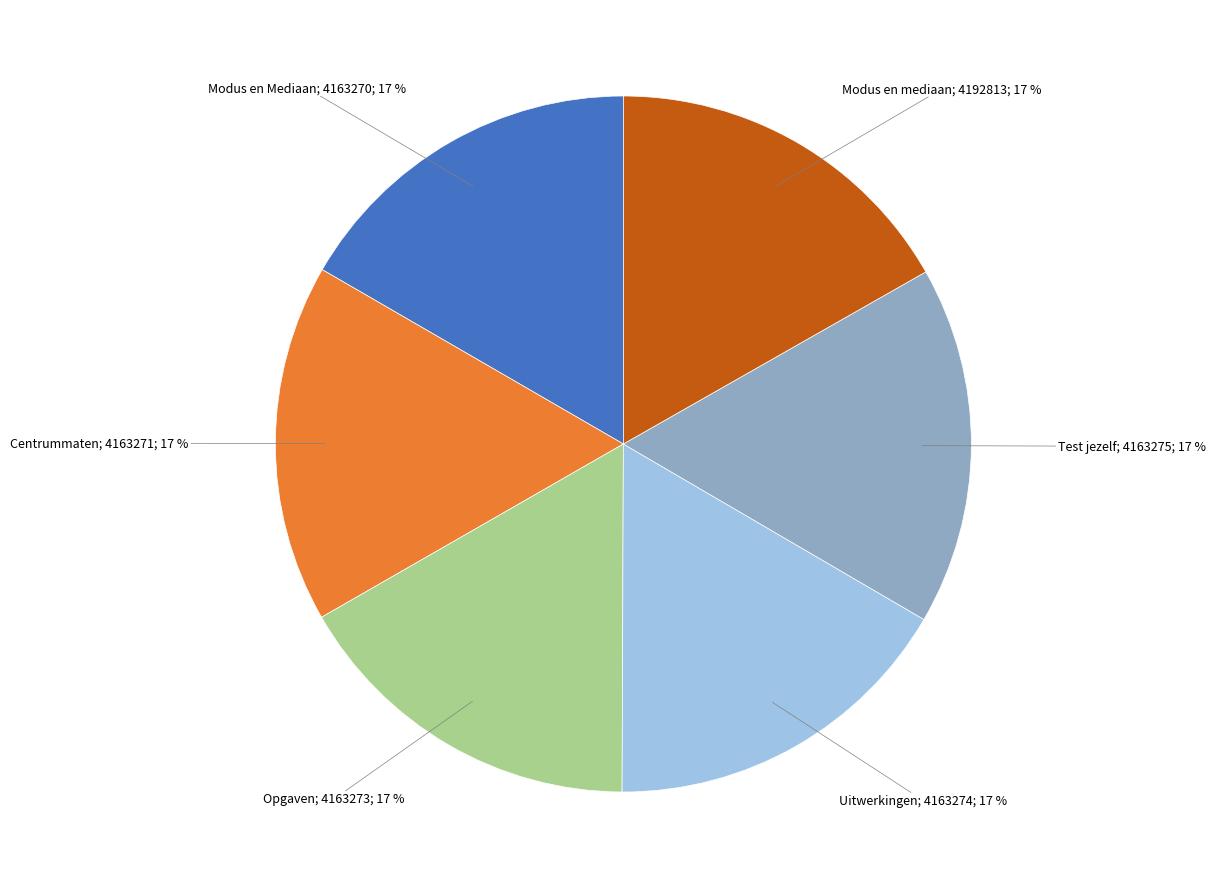

Is the sum of Opgaven; 4163273; 17 % and Modus en mediaan; 4192813; 17 % greater than half?

No